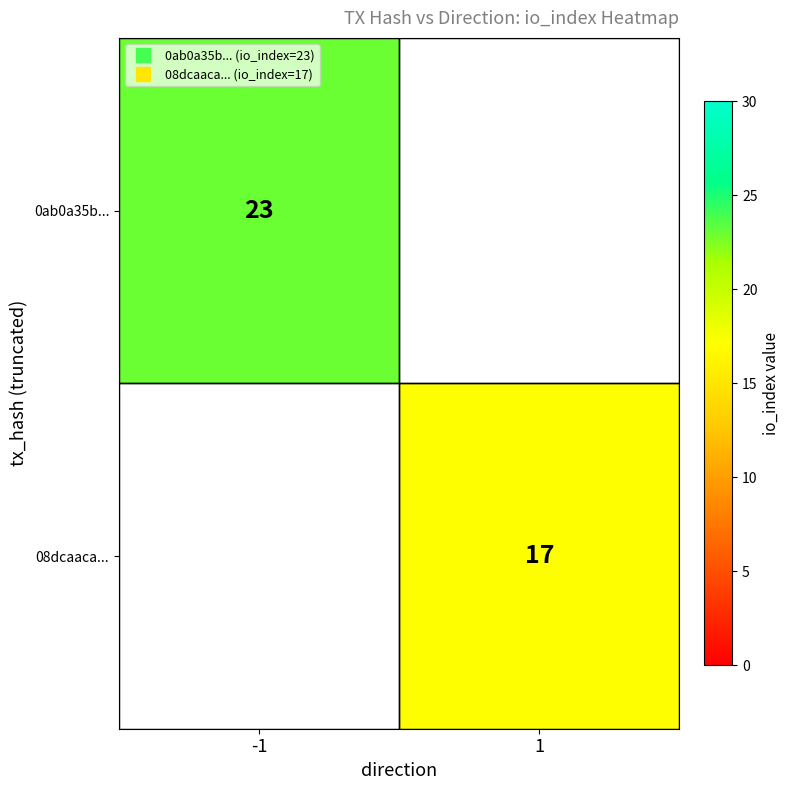

List the labels in order of 08dcaaca... value, largest first.

-1, 1